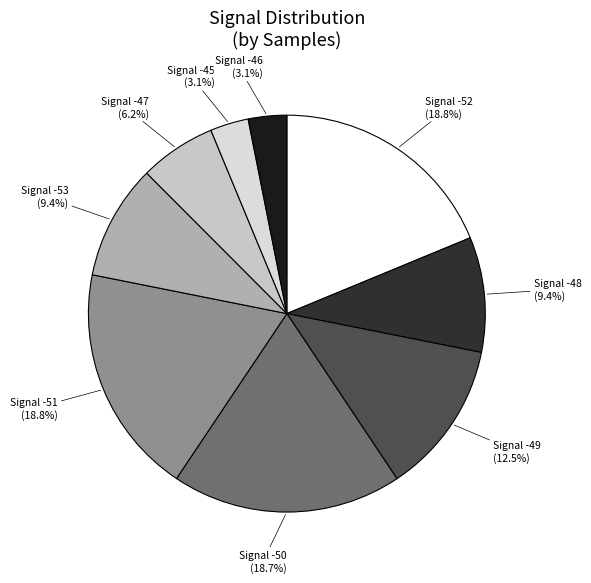

Count the number of slices in the pie.

9